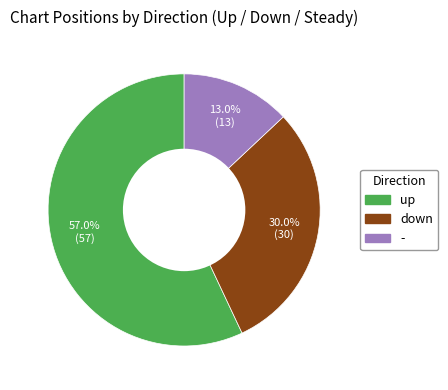

What percentage is the - slice, to the nearest percent?

13%